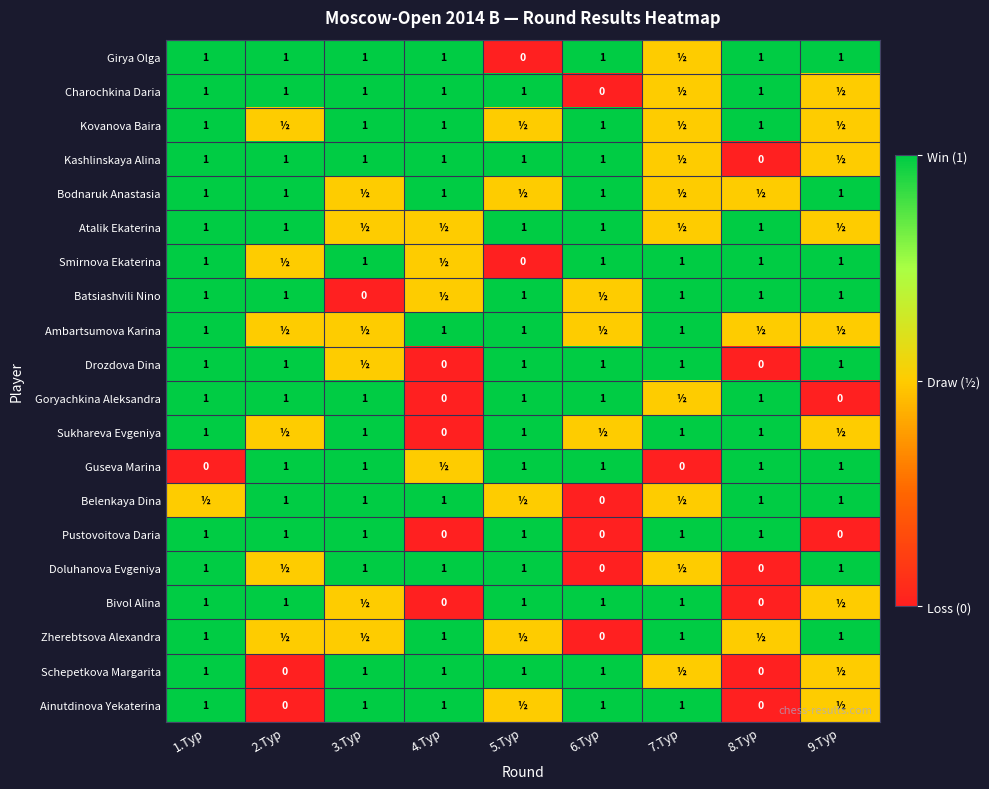

What is the difference between the maximum and minimum values in the Pustovoitova Daria series?

1.0